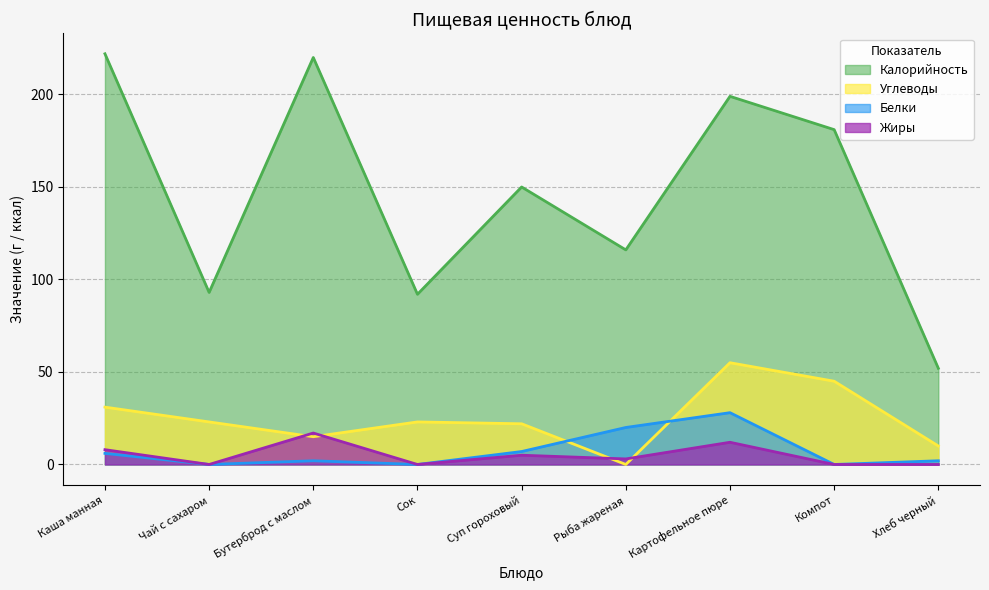

Reading left to right, what are all the values shown in this chart?

Калорийность: 222	93	220	92	150	116	199	181	52
Белки: 6	0	2	0	7	20	28	0	2
Жиры: 8	0	17	0	5	3	12	0	0
Углеводы: 31	23	15	23	22	0	55	45	10